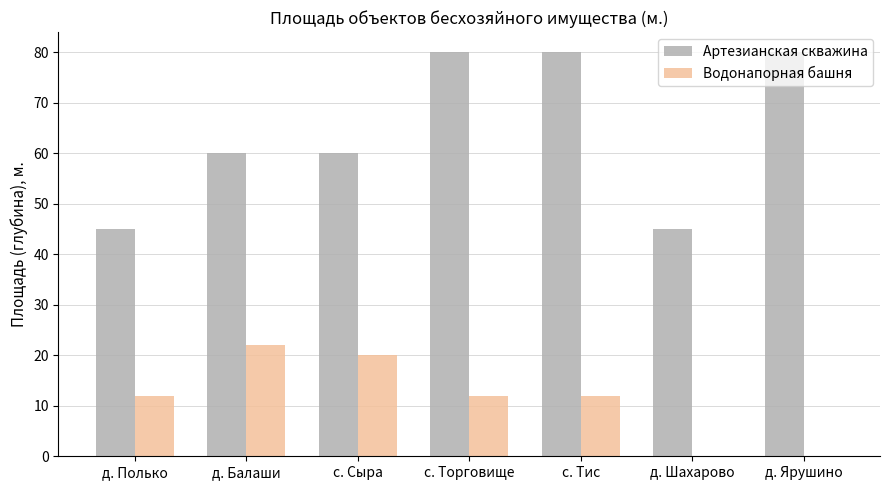

What is the difference between the Артезианская скважина values at д. Полько and д. Балаши?

15